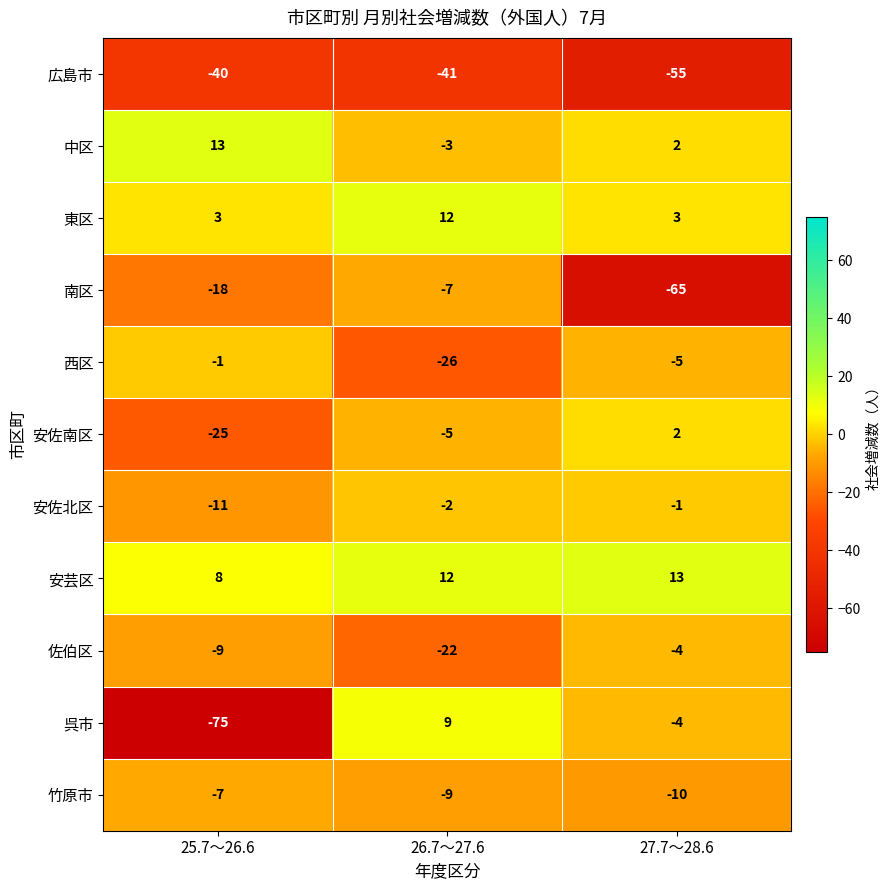

At 25.7～26.6, list the series in order from largest to smallest.

中区, 安芸区, 東区, 西区, 竹原市, 佐伯区, 安佐北区, 南区, 安佐南区, 広島市, 呉市